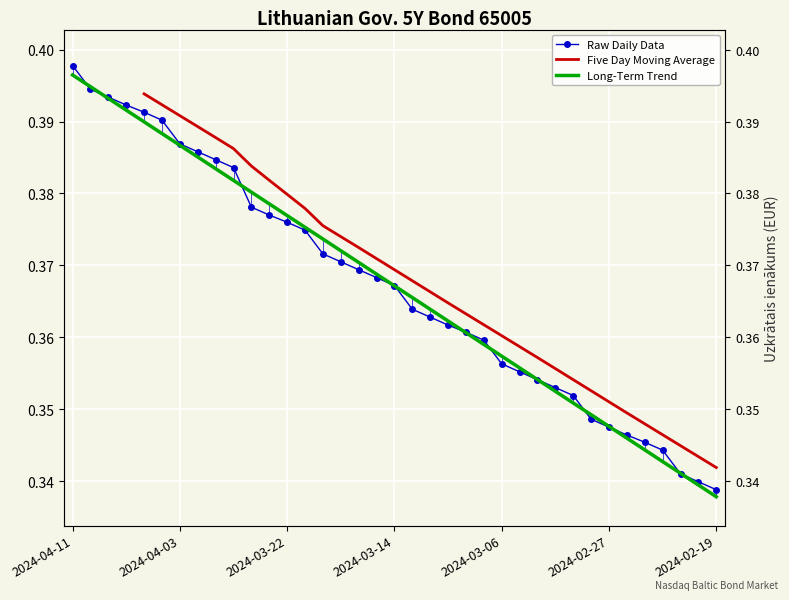

Which label corresponds to the largest value in the chart?

2024-04-11